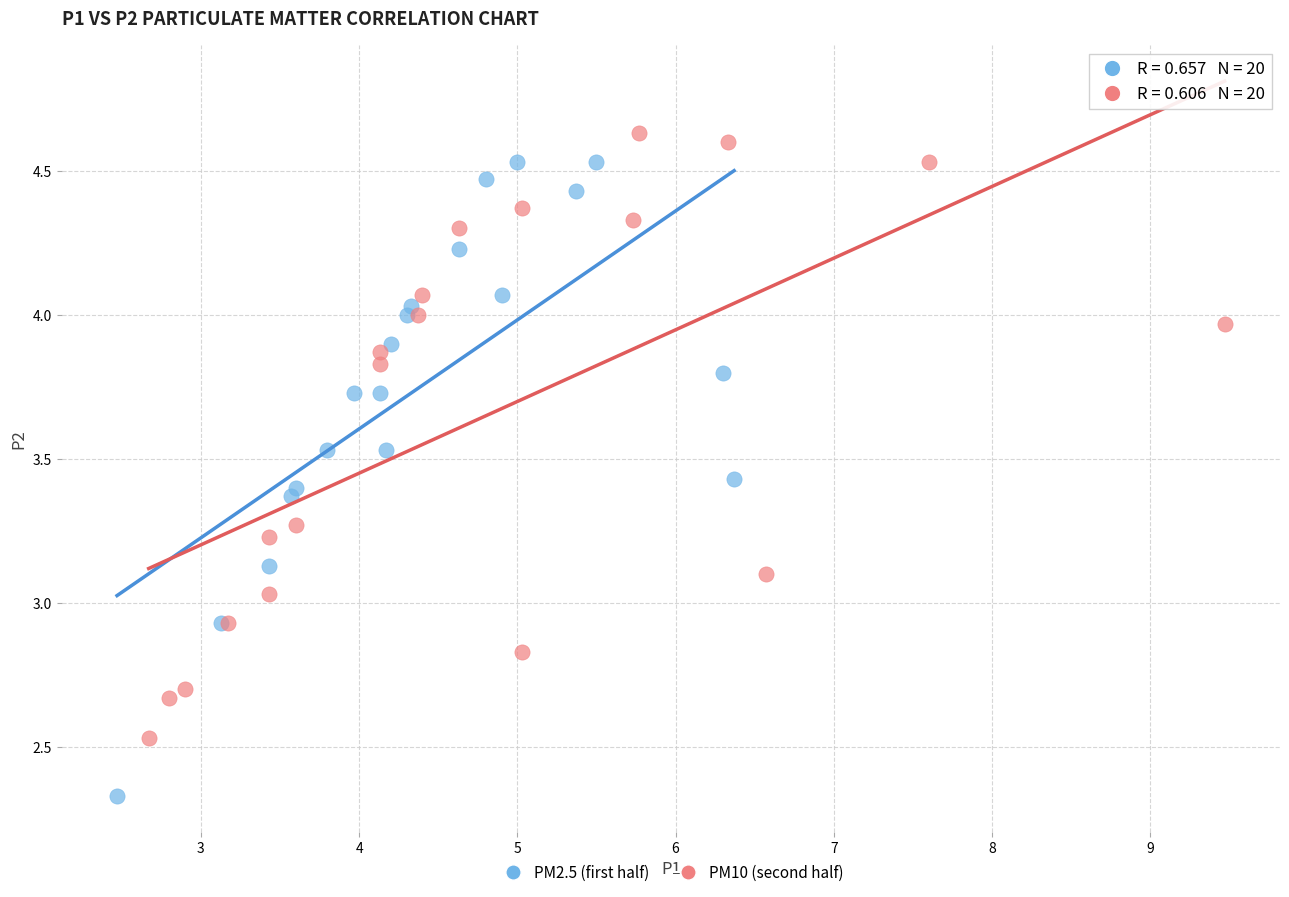

Which series contains the highest Y value?

PM10 (second half)